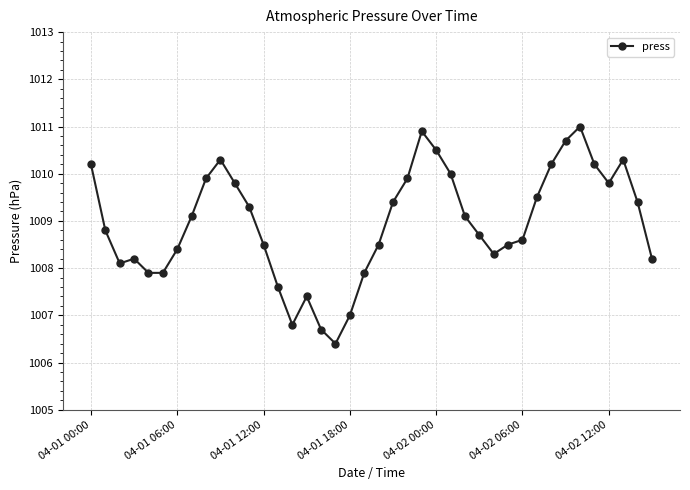

What is the smallest value displayed?

1006.4